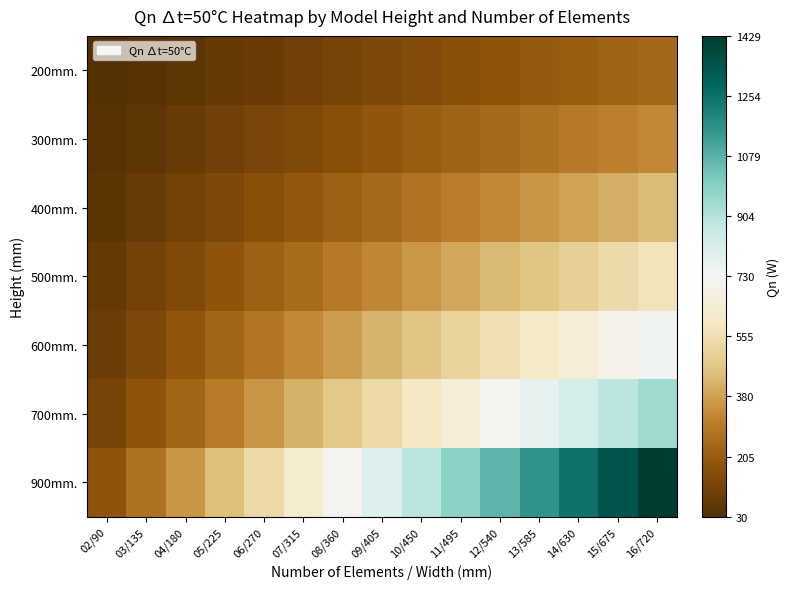

At how many categories does at least one series exceed 0?

8